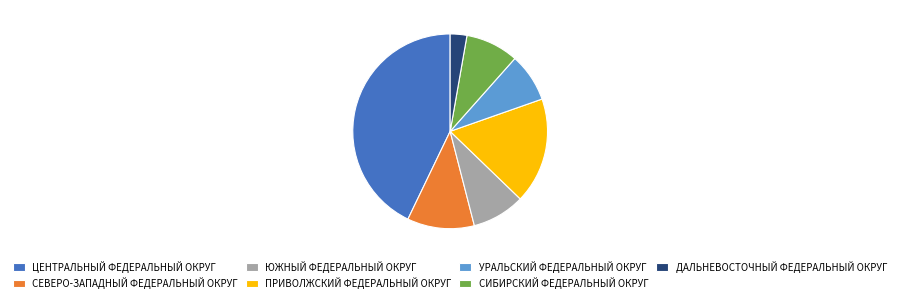

Combined, do СЕВЕРО-ЗАПАДНЫЙ ФЕДЕРАЛЬНЫЙ ОКРУГ and ЮЖНЫЙ ФЕДЕРАЛЬНЫЙ ОКРУГ account for over 50%?

No